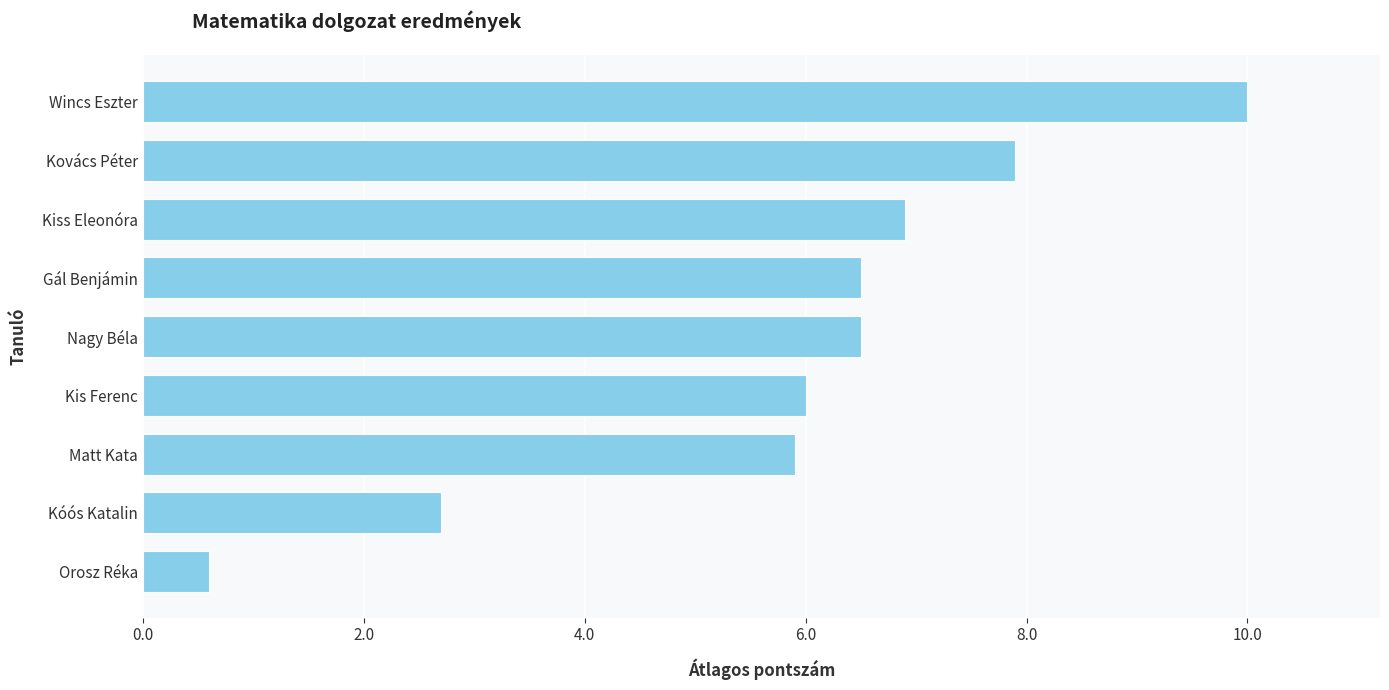

Between Matt Kata and Wincs Eszter, which is larger?

Wincs Eszter